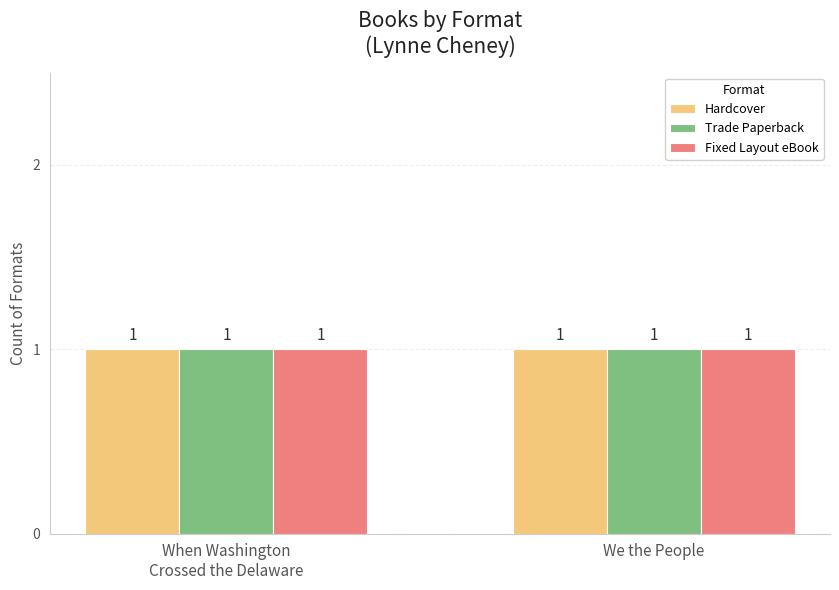

Between We the People and When Washington Crossed the Delaware, which is larger?

We the People